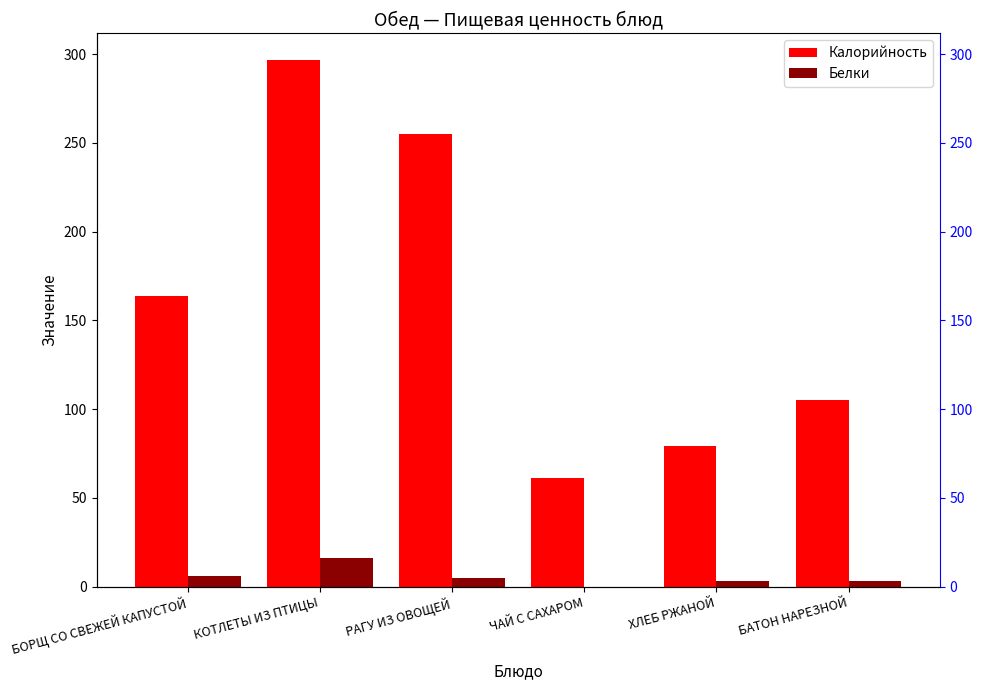

What is the label of the 5th bar from the right?

КОТЛЕТЫ ИЗ ПТИЦЫ